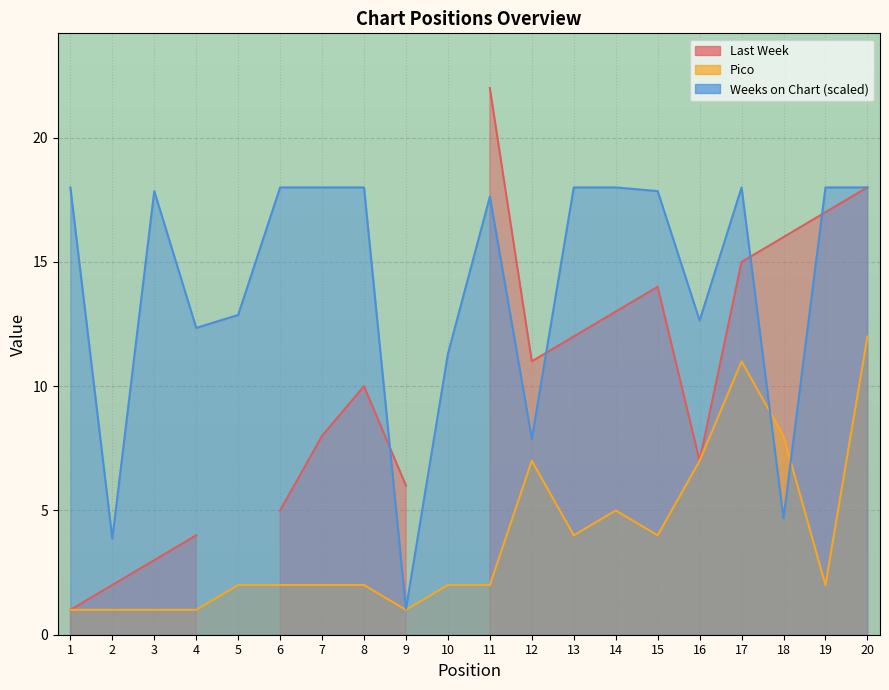

What is the sum of the Weeks on Chart values at 16 and 12?

20.5